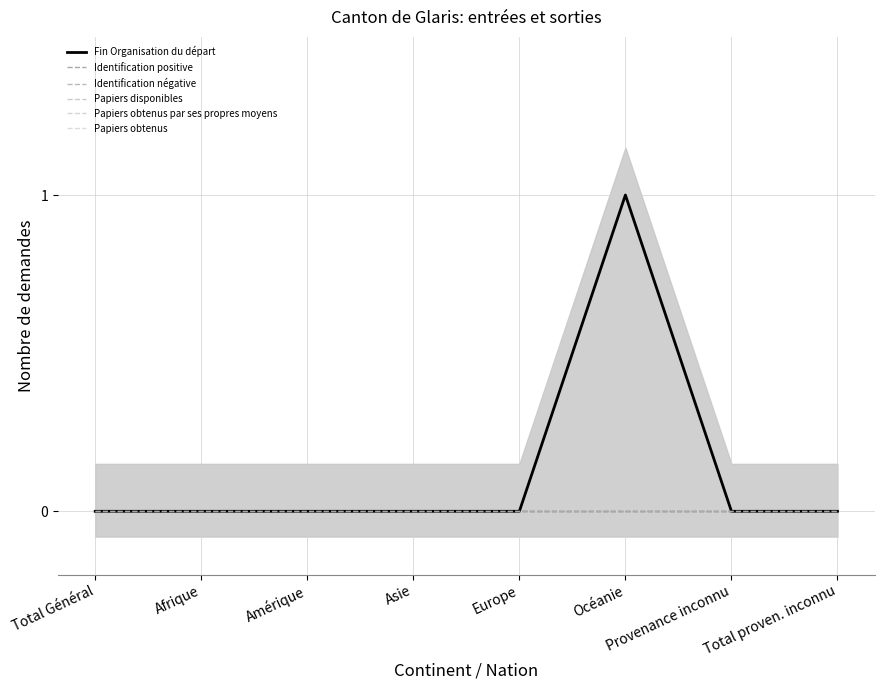

Does the chart display data point markers on the line(s)?

No